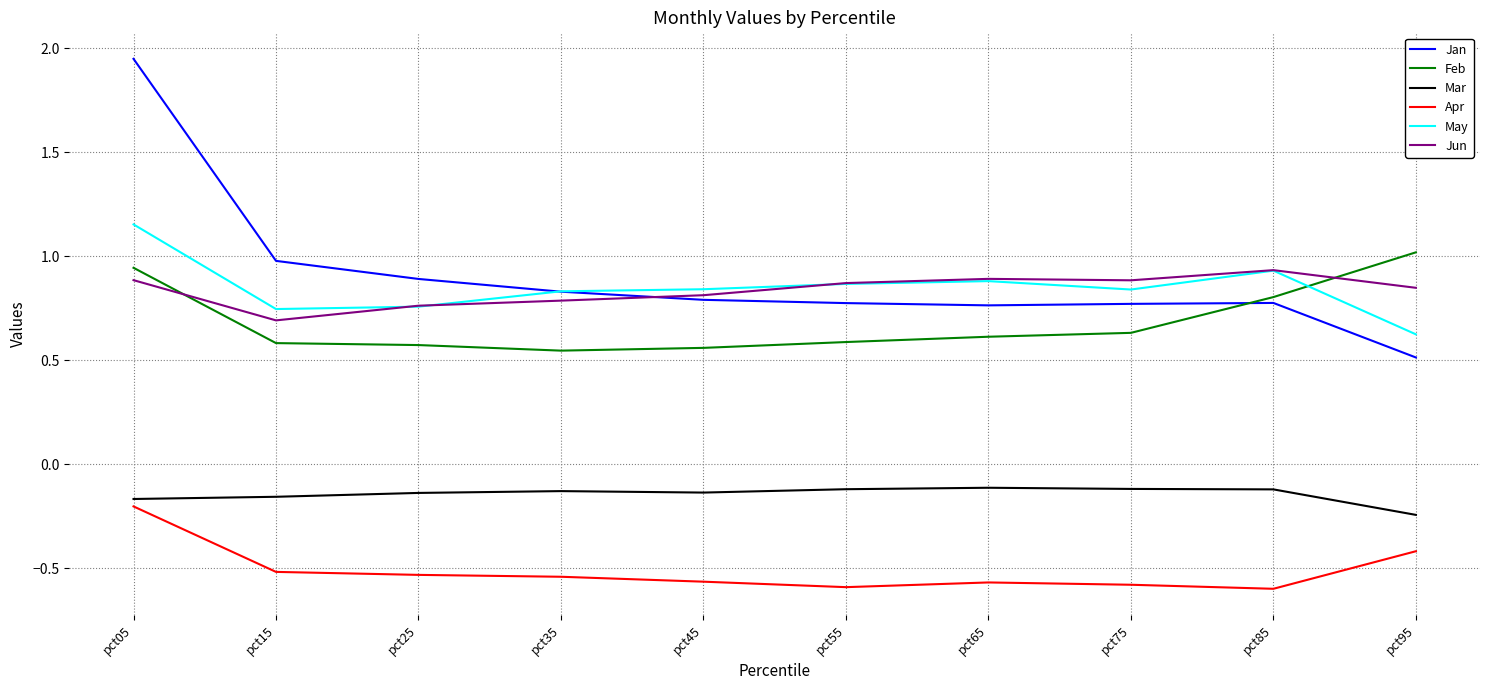

How many lines are shown in the chart?

6